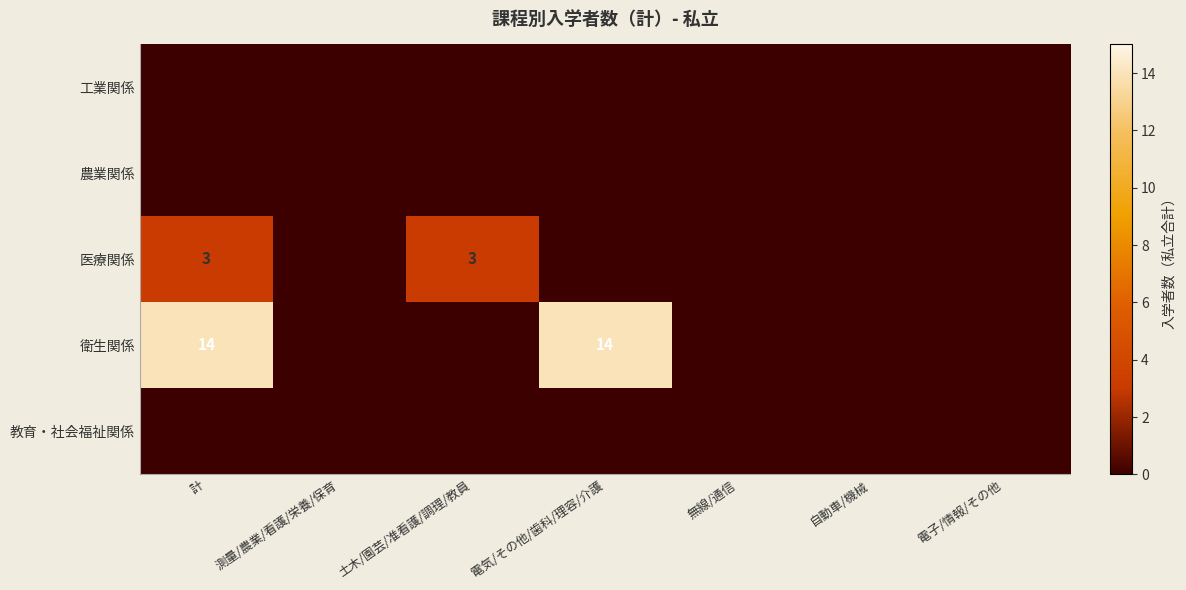

True or false: 衛生関係 has a value of 8 at 電気/その他/歯科/理容/介護.

False